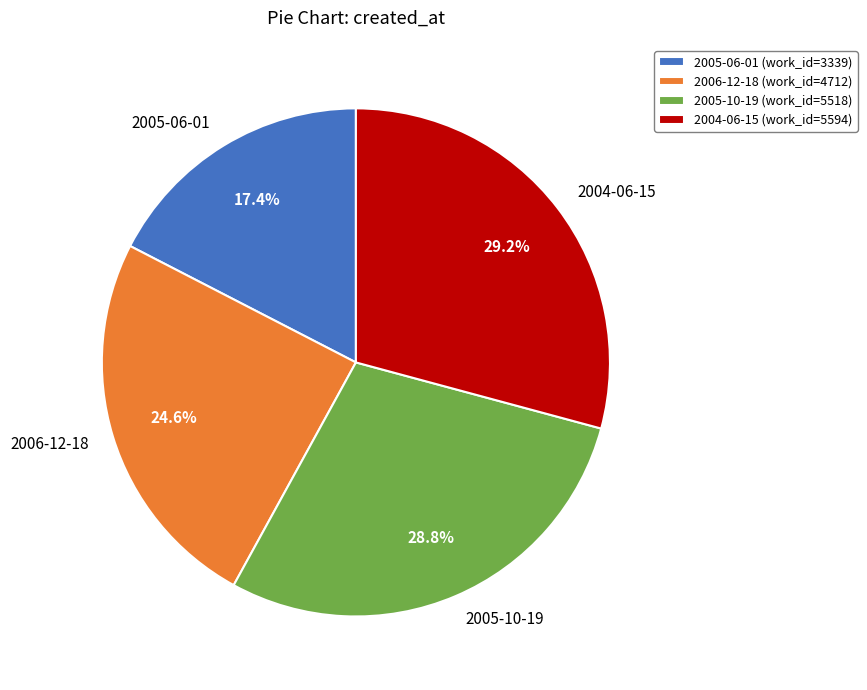

To the nearest percent, what portion does 2005-06-01 represent?

17%